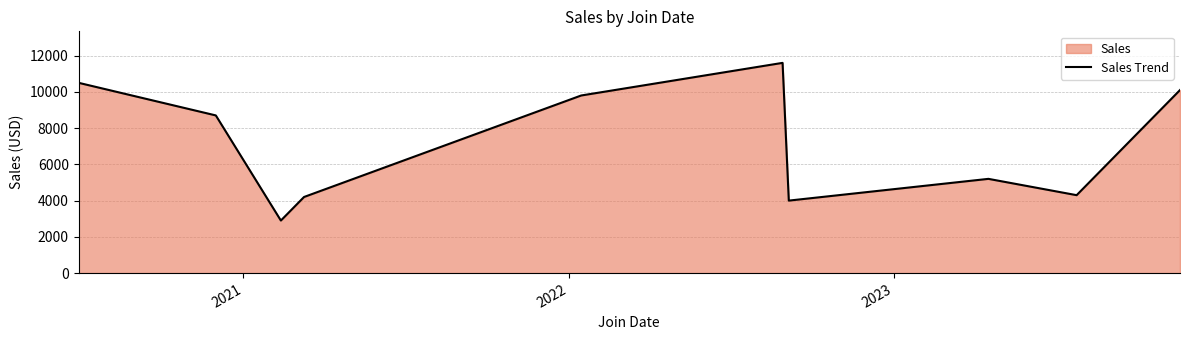

What is the difference between the maximum and minimum values?

8700